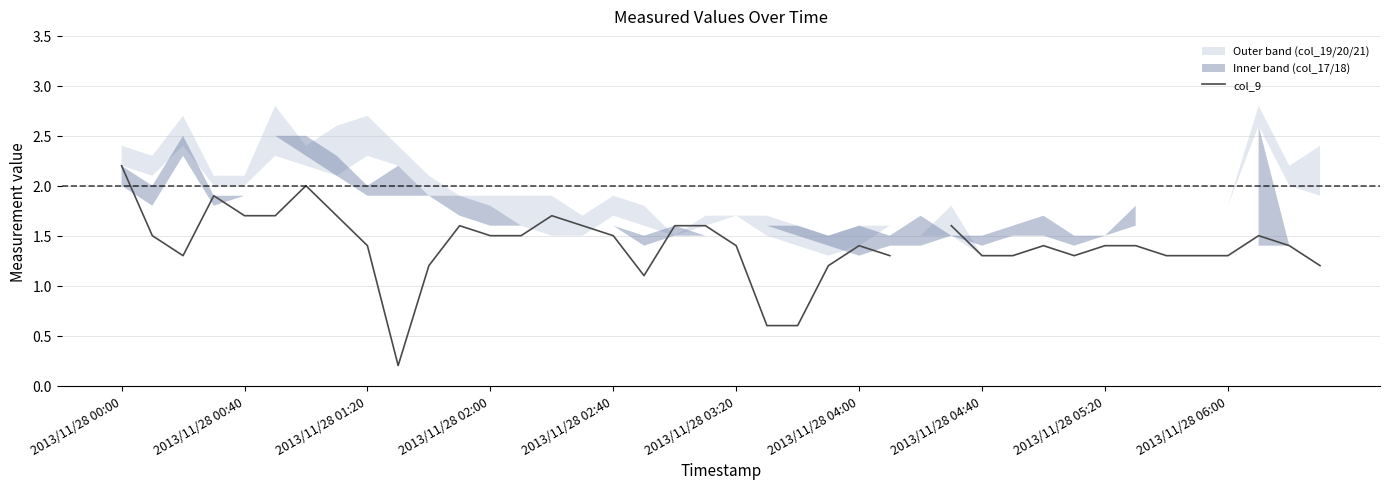

What position from the left is 2013/11/28 01:20?

9